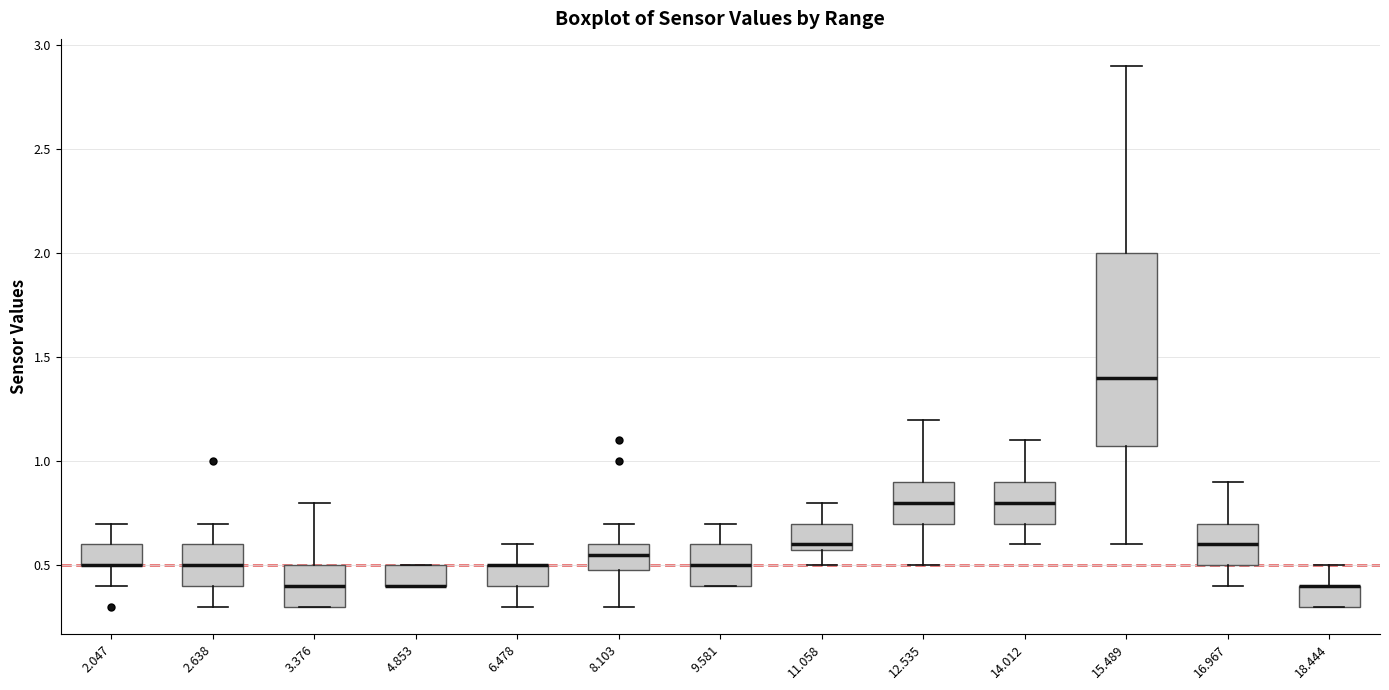

Comparing the boxes themselves (not the whiskers), which one is the tallest?

15.489